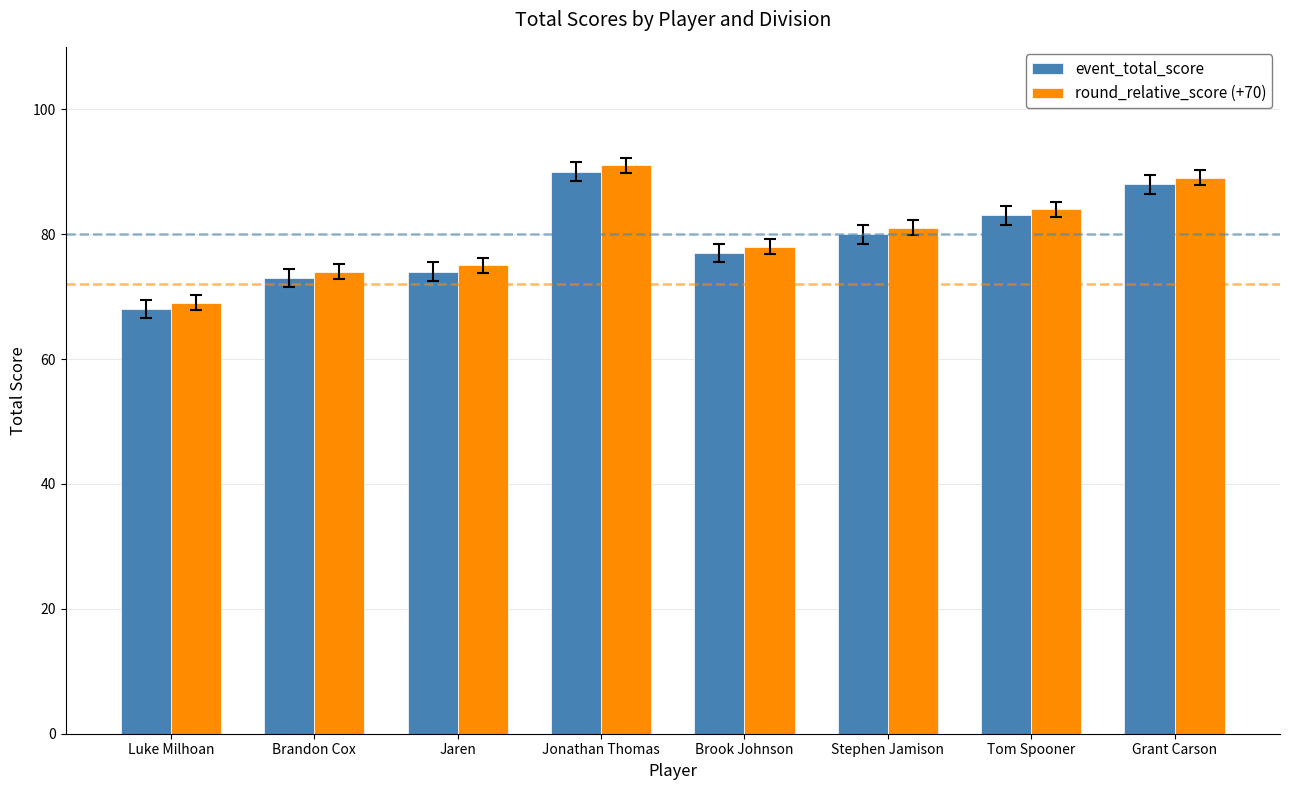

Where is event_total_score nearest to the value 79?

Stephen Jamison